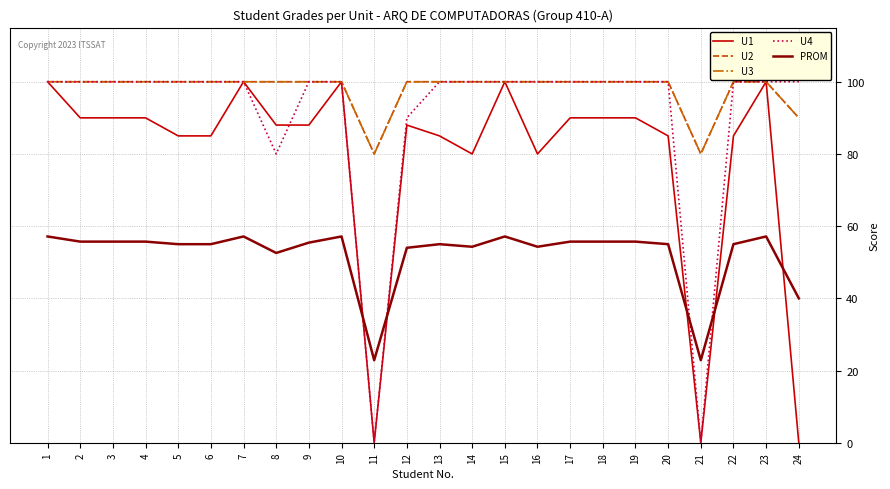

The U1 series shows 85.0 at 22. True or false?

True